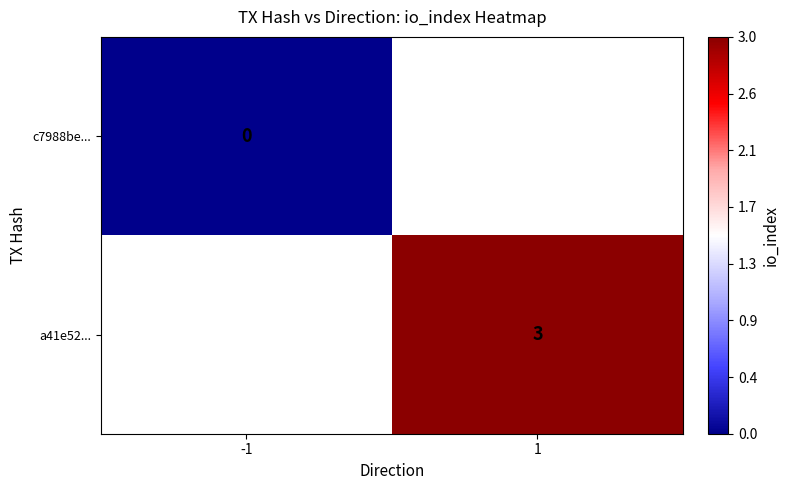

Is the value of c7988be... at -1 greater than the value of a41e52... at 1?

No